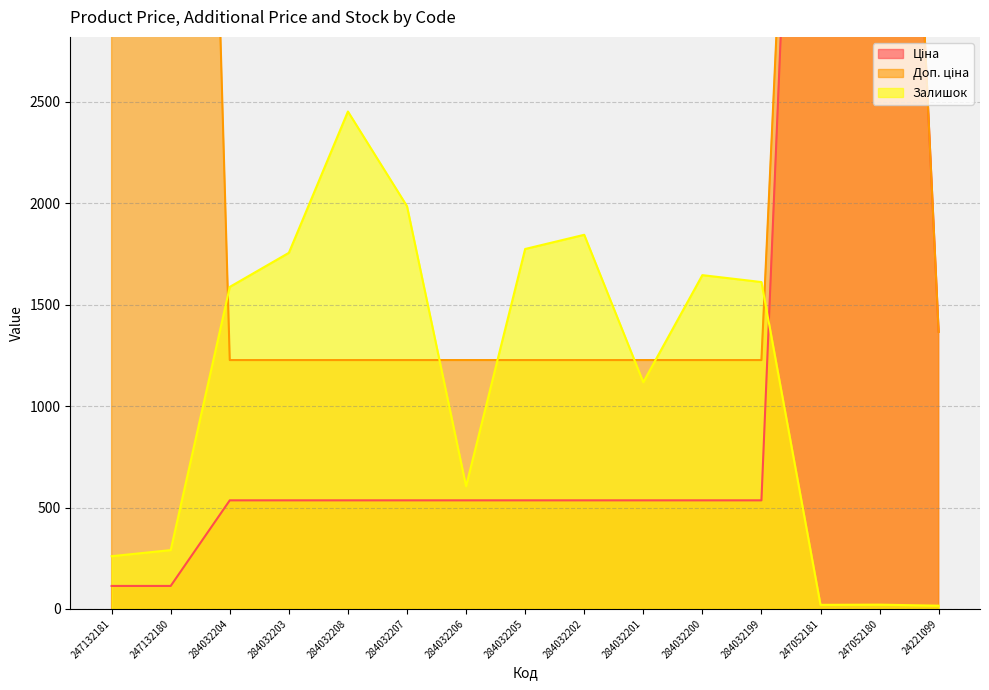

List the labels in order of Ціна value, smallest first.

247132181, 247132180, 284032204, 284032203, 284032208, 284032207, 284032206, 284032205, 284032202, 284032201, 284032200, 284032199, 24221099, 247052181, 247052180